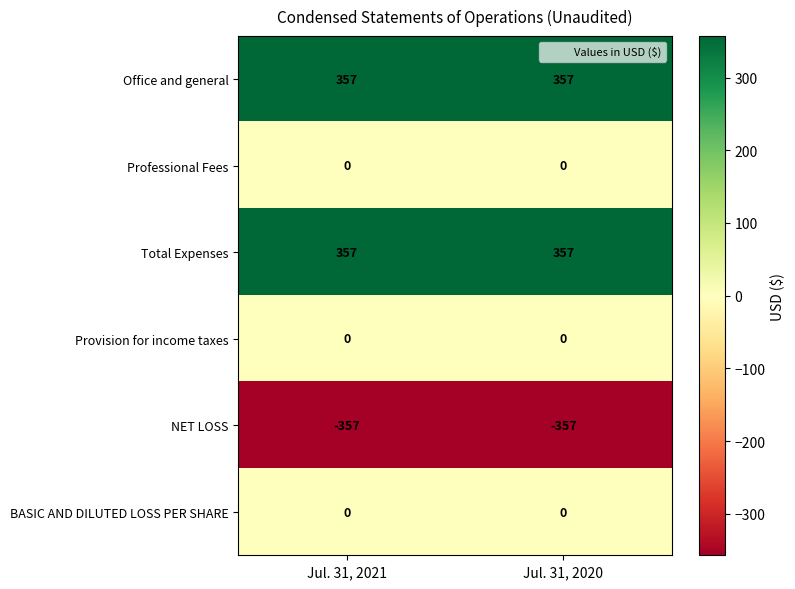

The value of Professional Fees at Jul. 31, 2021 is 0. True or false?

True